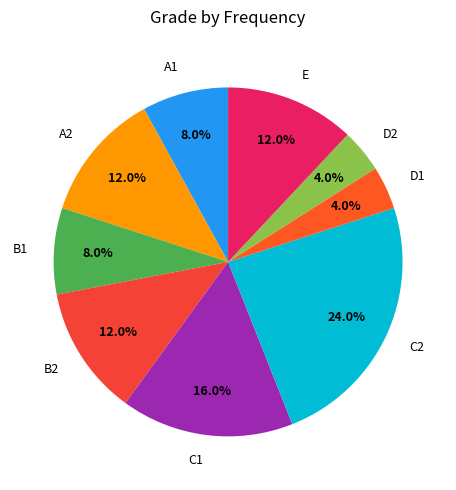

Do A1 and B1 together represent more than half of the pie?

No